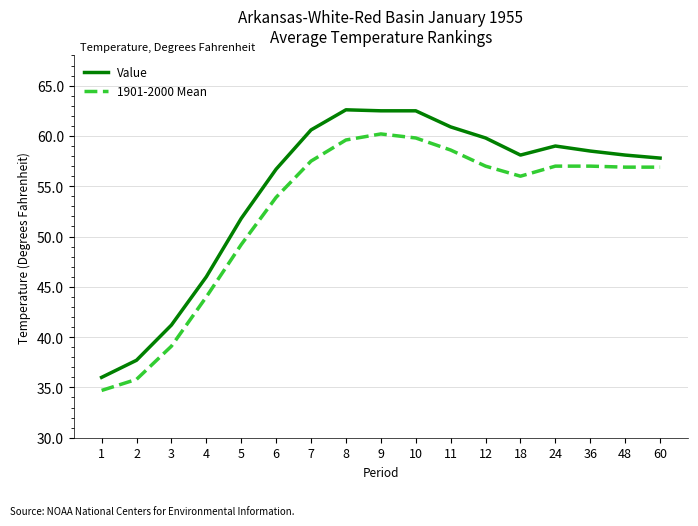

What is the lowest value of the Value series?

36.0